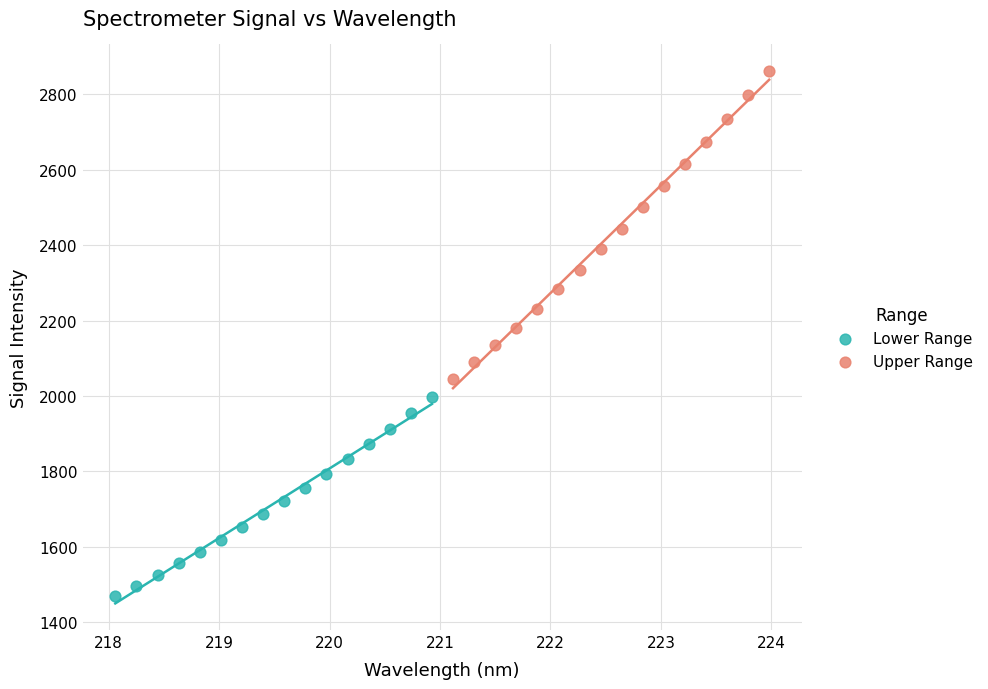

Which series reaches the maximum Y coordinate?

Upper Range